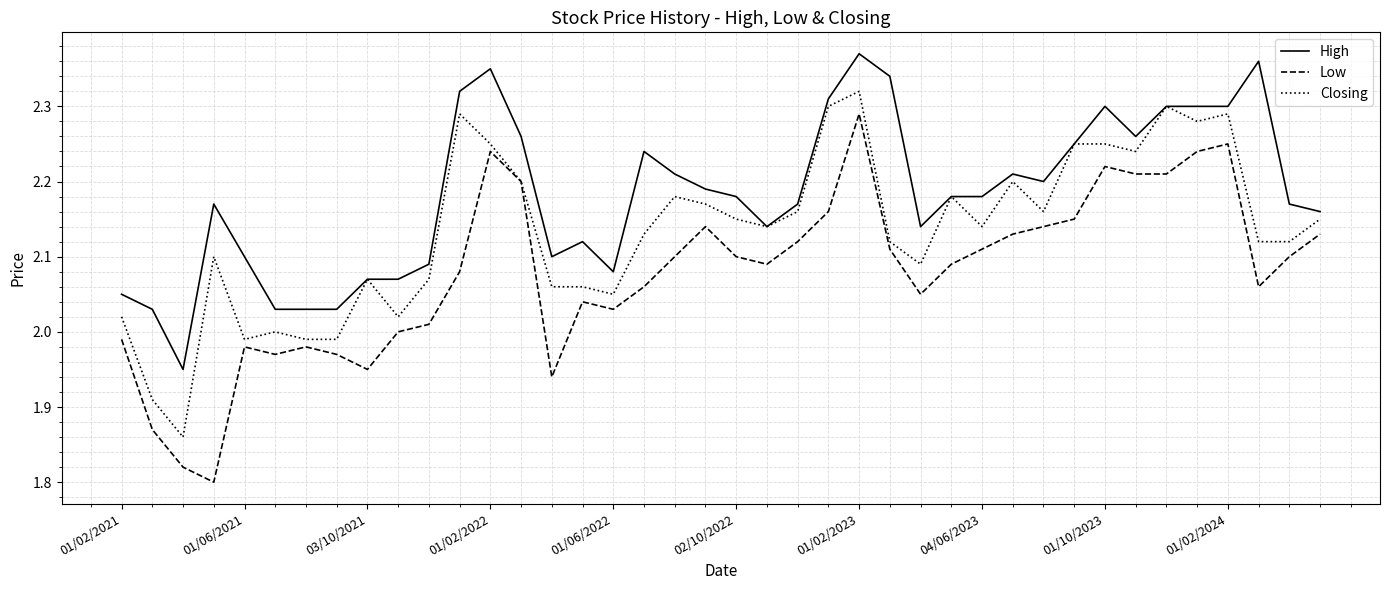

True or false: High and Low cross at least once.

False